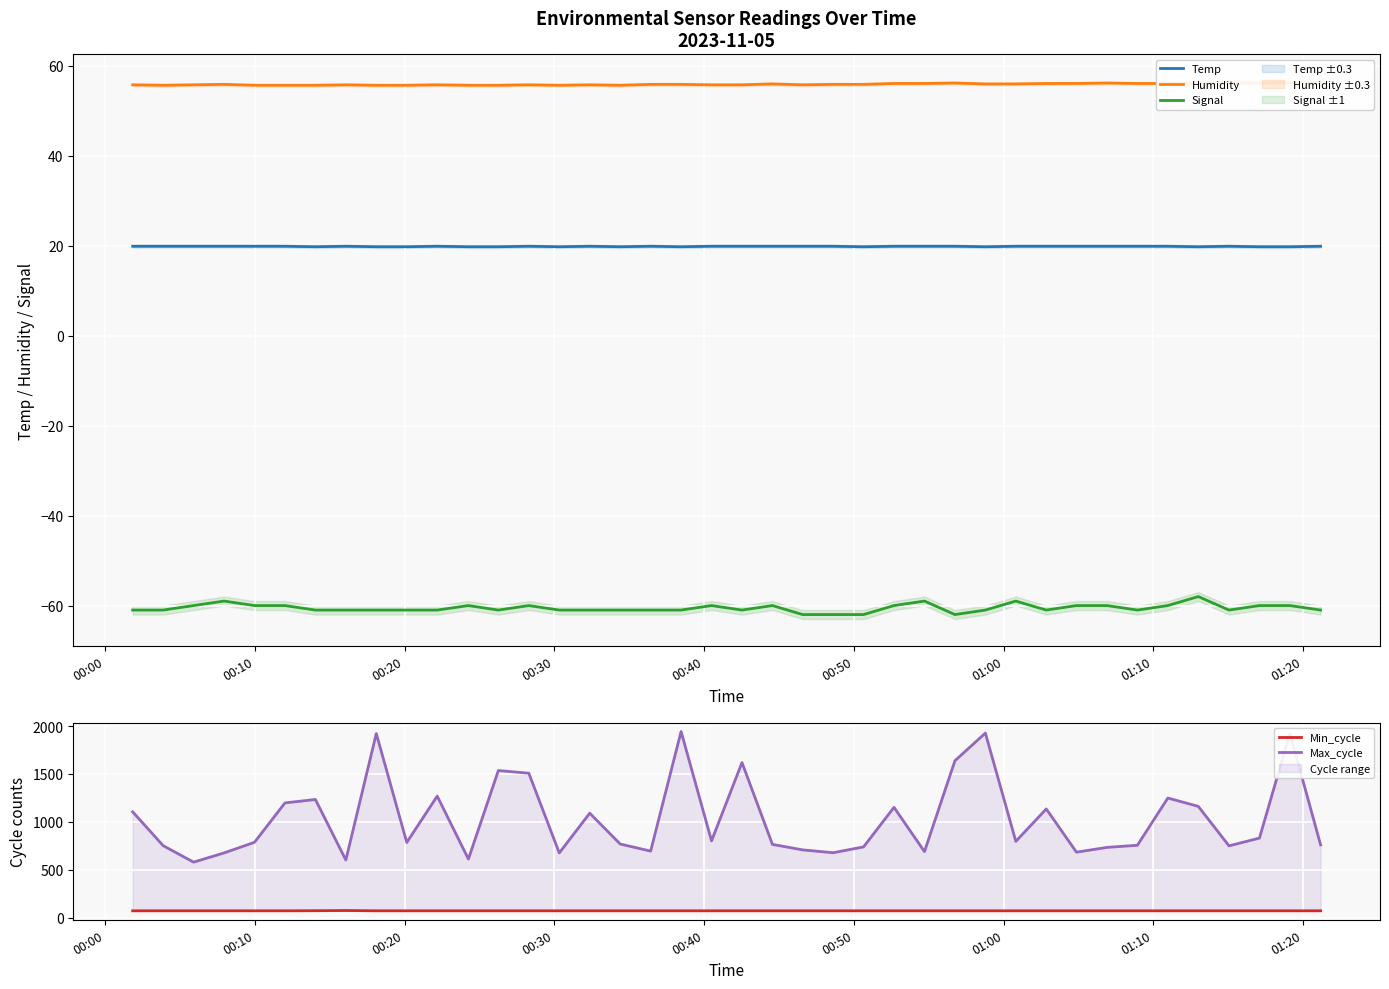

Is this an area chart (filled region under the line)?

No